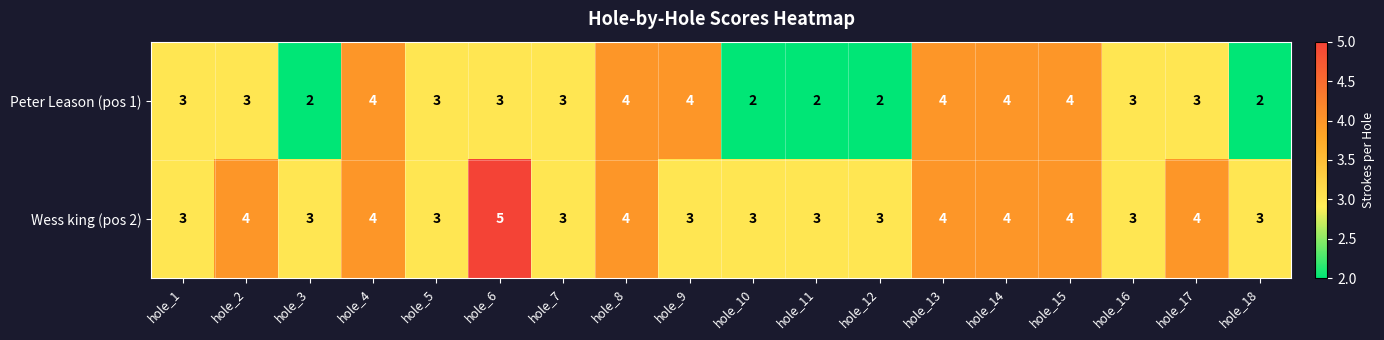

What is the smallest value displayed?

2